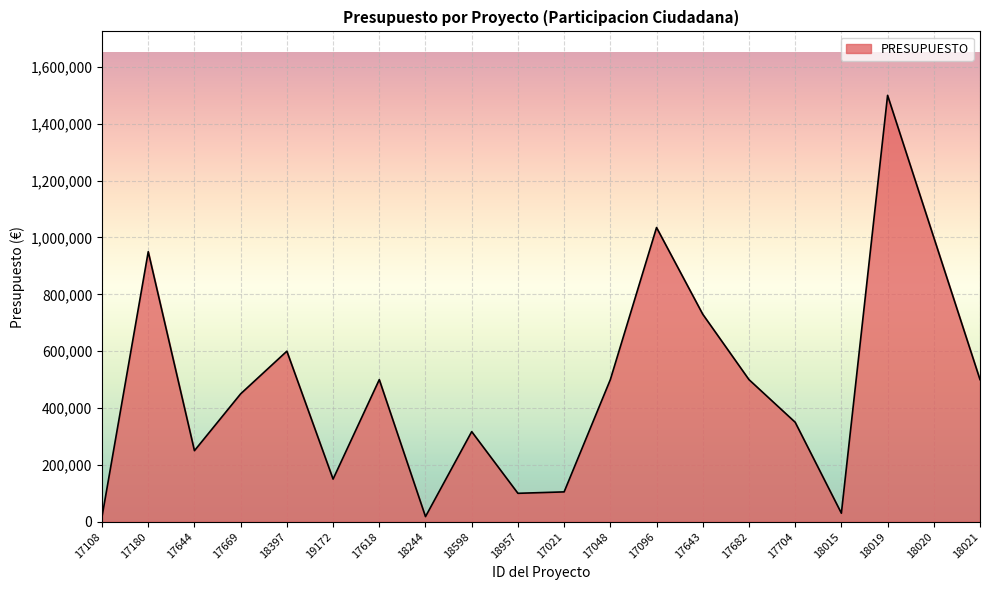

What is the ratio of the value at 17682 to the value at 18020?

0.5